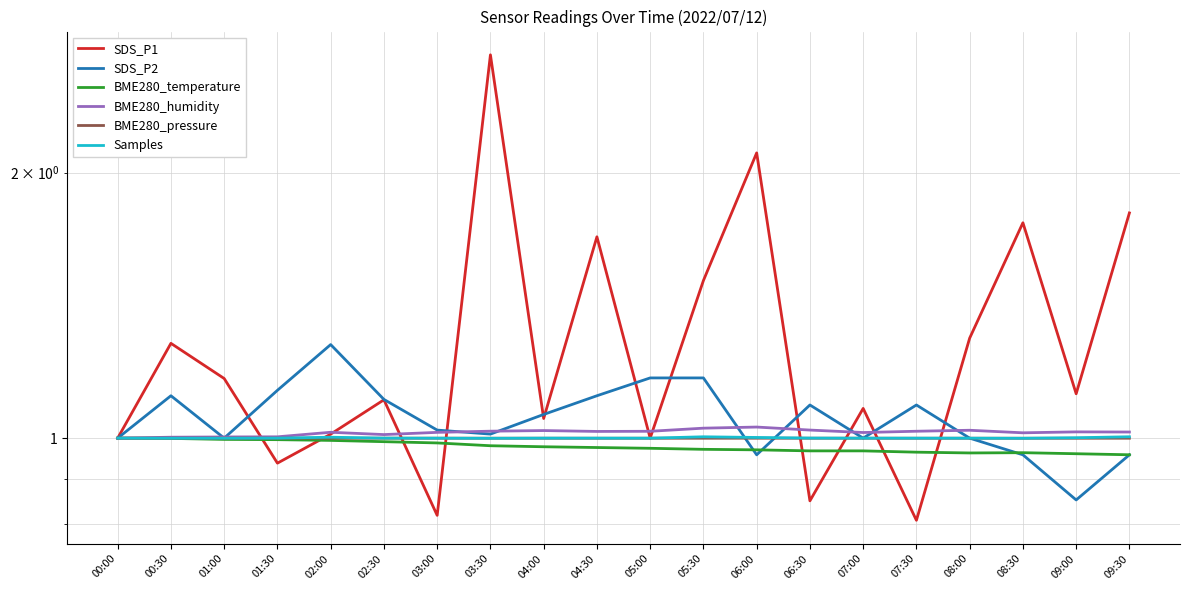

Between 06:30 and 05:00, which is larger?

05:00